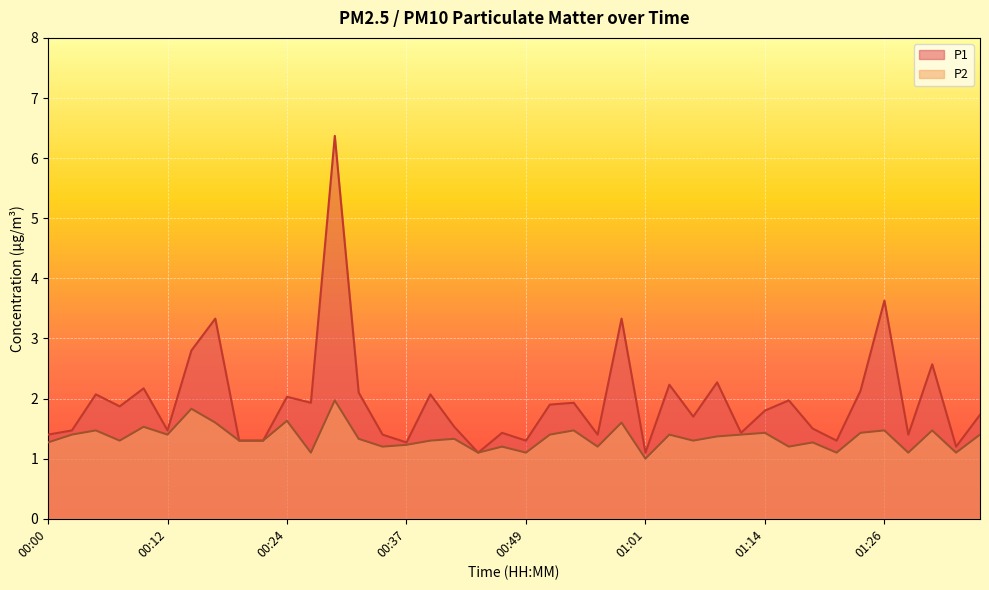

At which category is the sum across all series the highest?

00:29